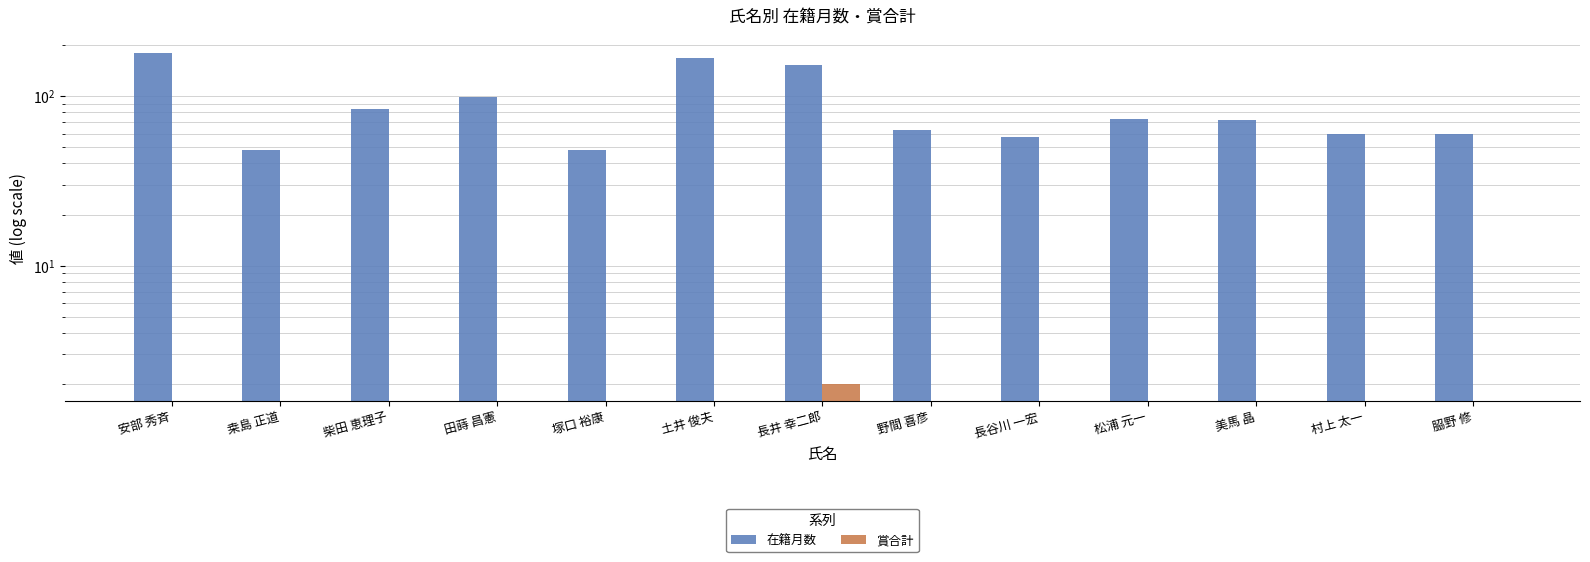

Where is 在籍月数 nearest to the value 114?

田蒔 昌憲